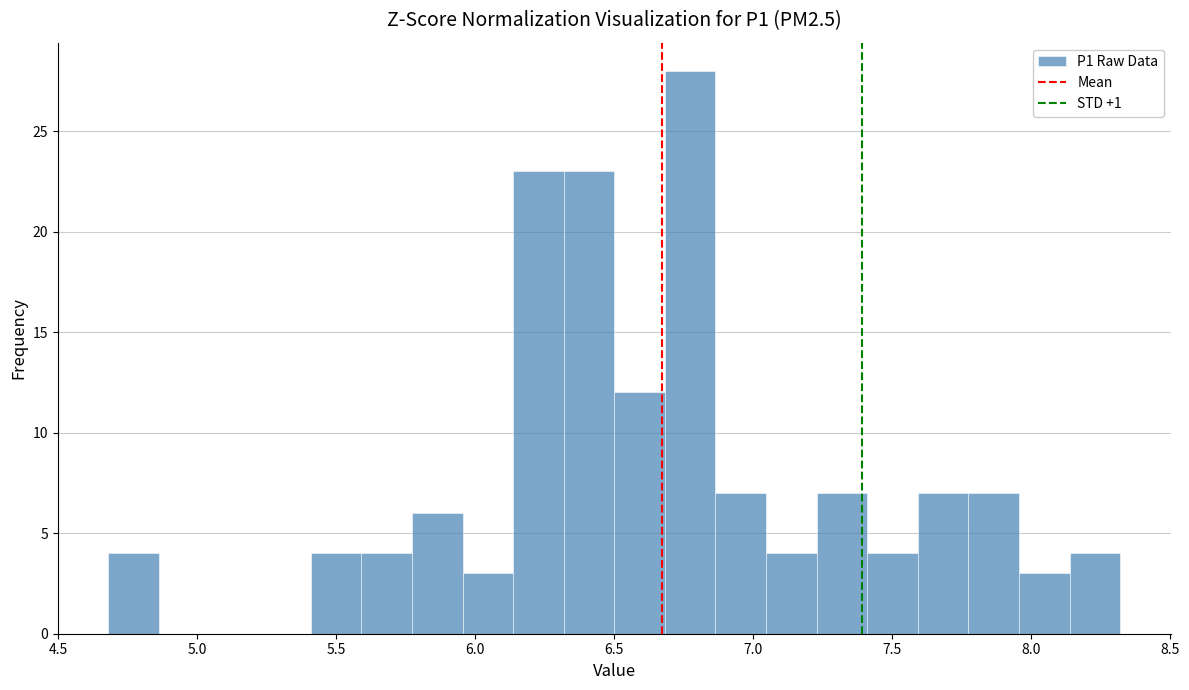

Read against the x-axis, roughly where is the centre of the tallest bar?

6.75